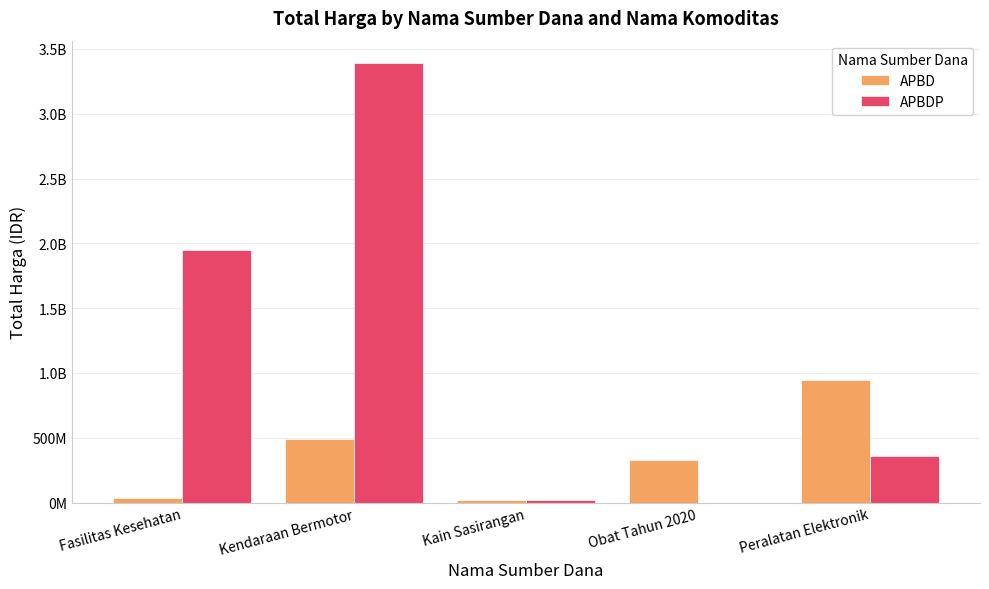

What are all the series names shown in the legend?

APBD, APBDP